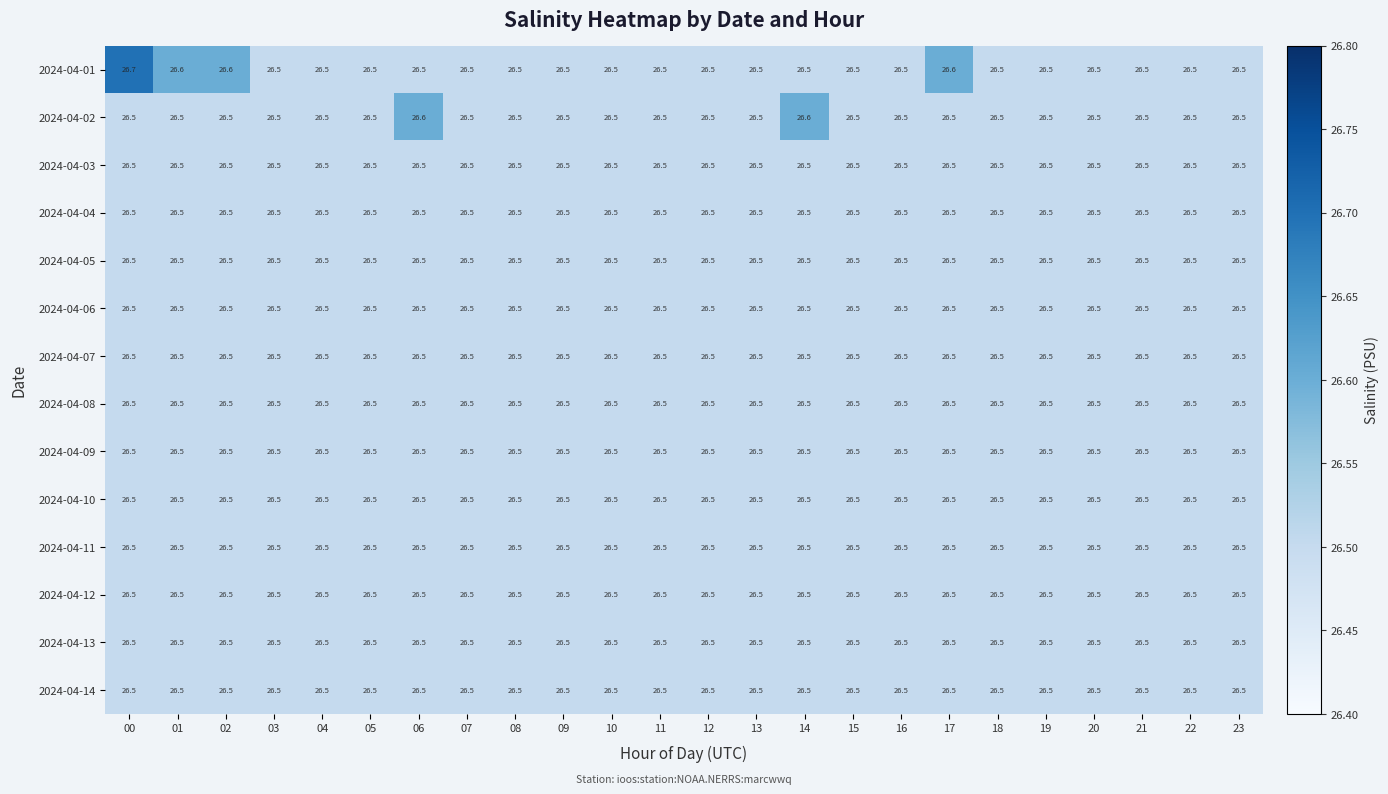

At how many categories does at least one series exceed 26?

24